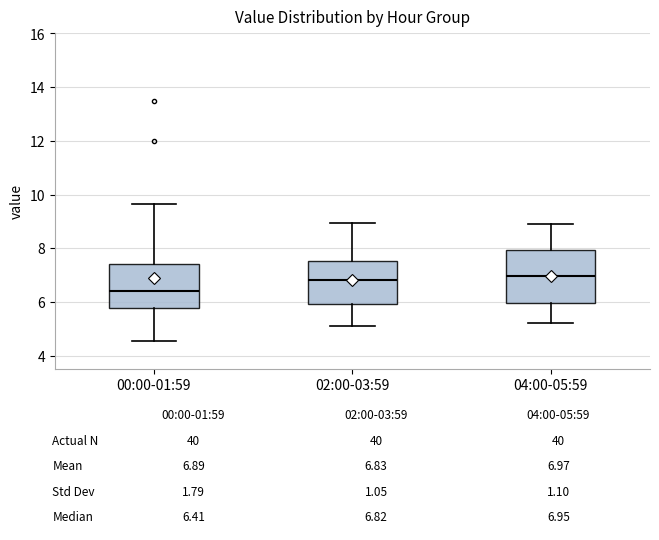

Which box is the tallest, from its lower edge to its upper edge?

04:00-05:59